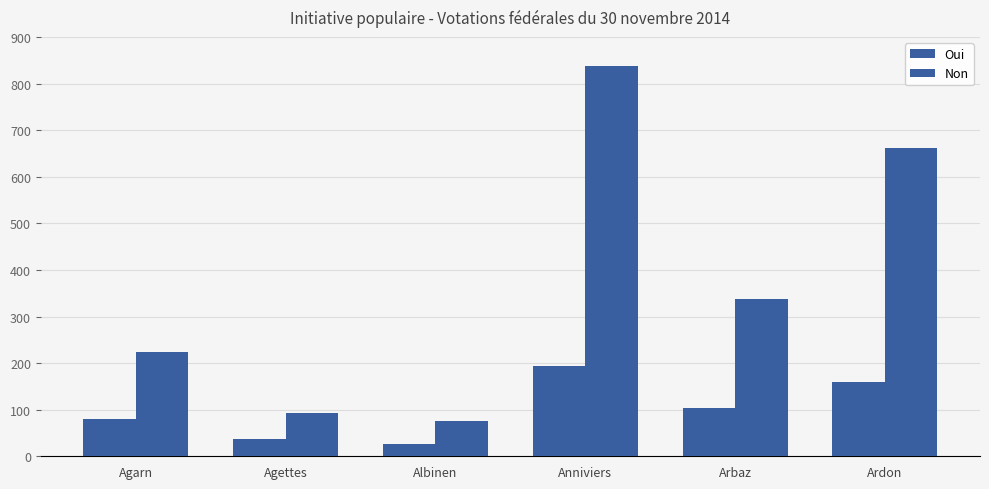

How many categories are shown in the chart?

6